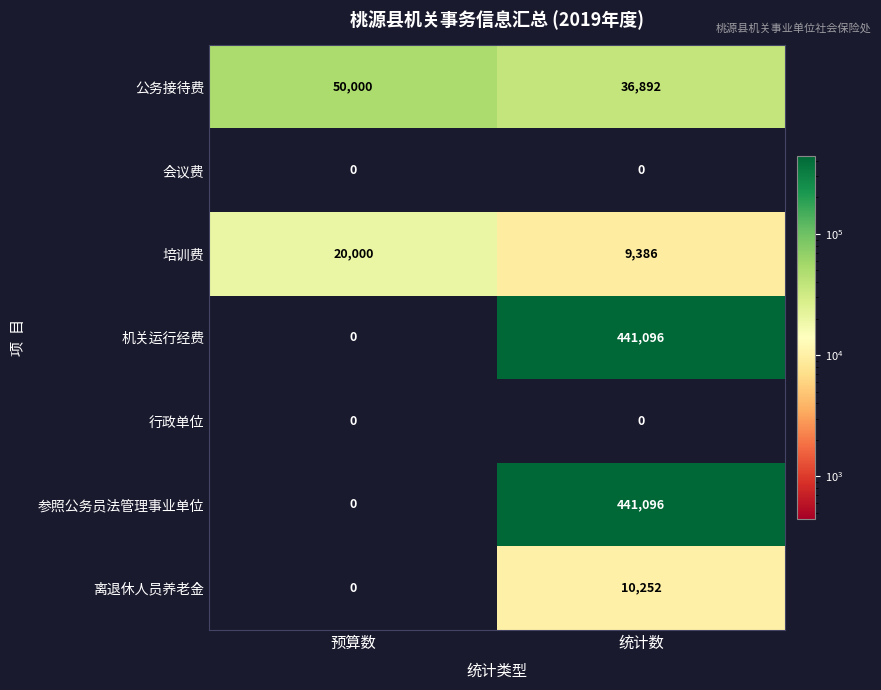

Rank the categories by 机关运行经费 value from lowest to highest.

预算数, 统计数